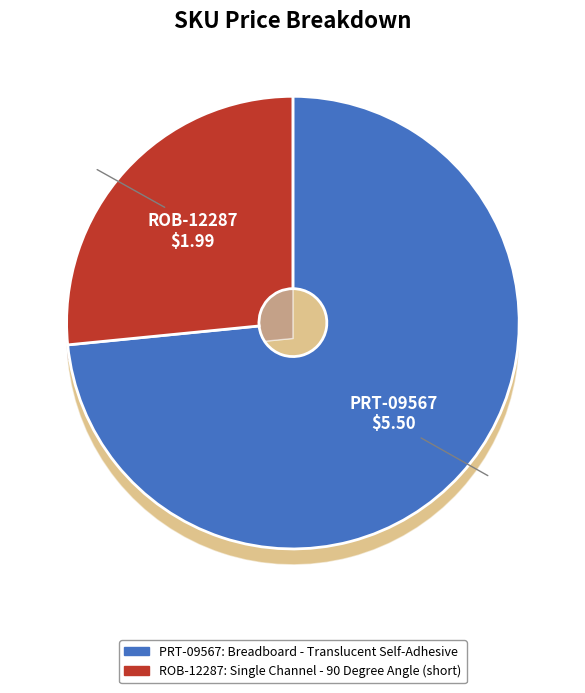

Which has a higher value, ROB-12287 or PRT-09567?

PRT-09567